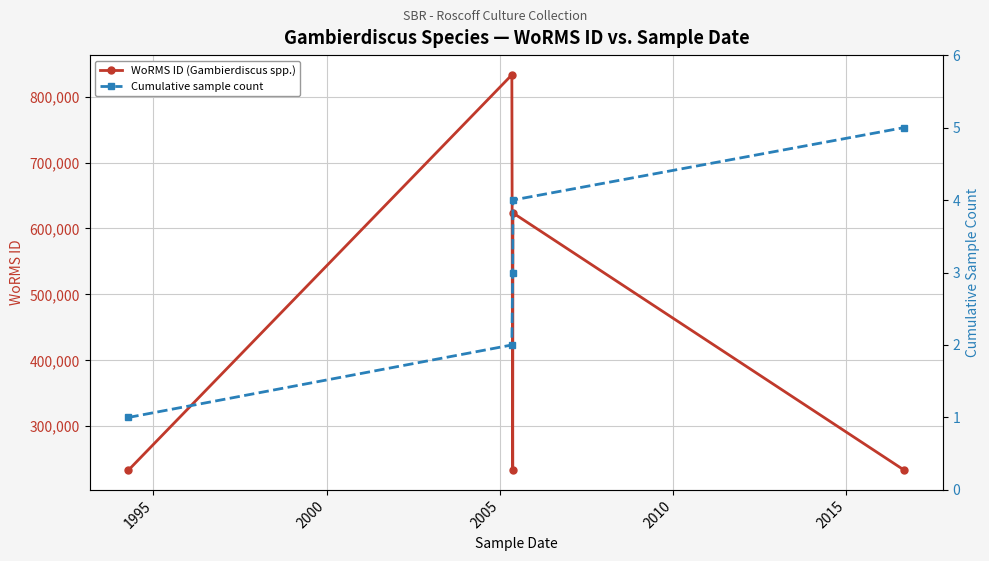

In WoRMS ID (Gambierdiscus spp.), how many points are higher than both neighbors (excluding endpoints)?

2